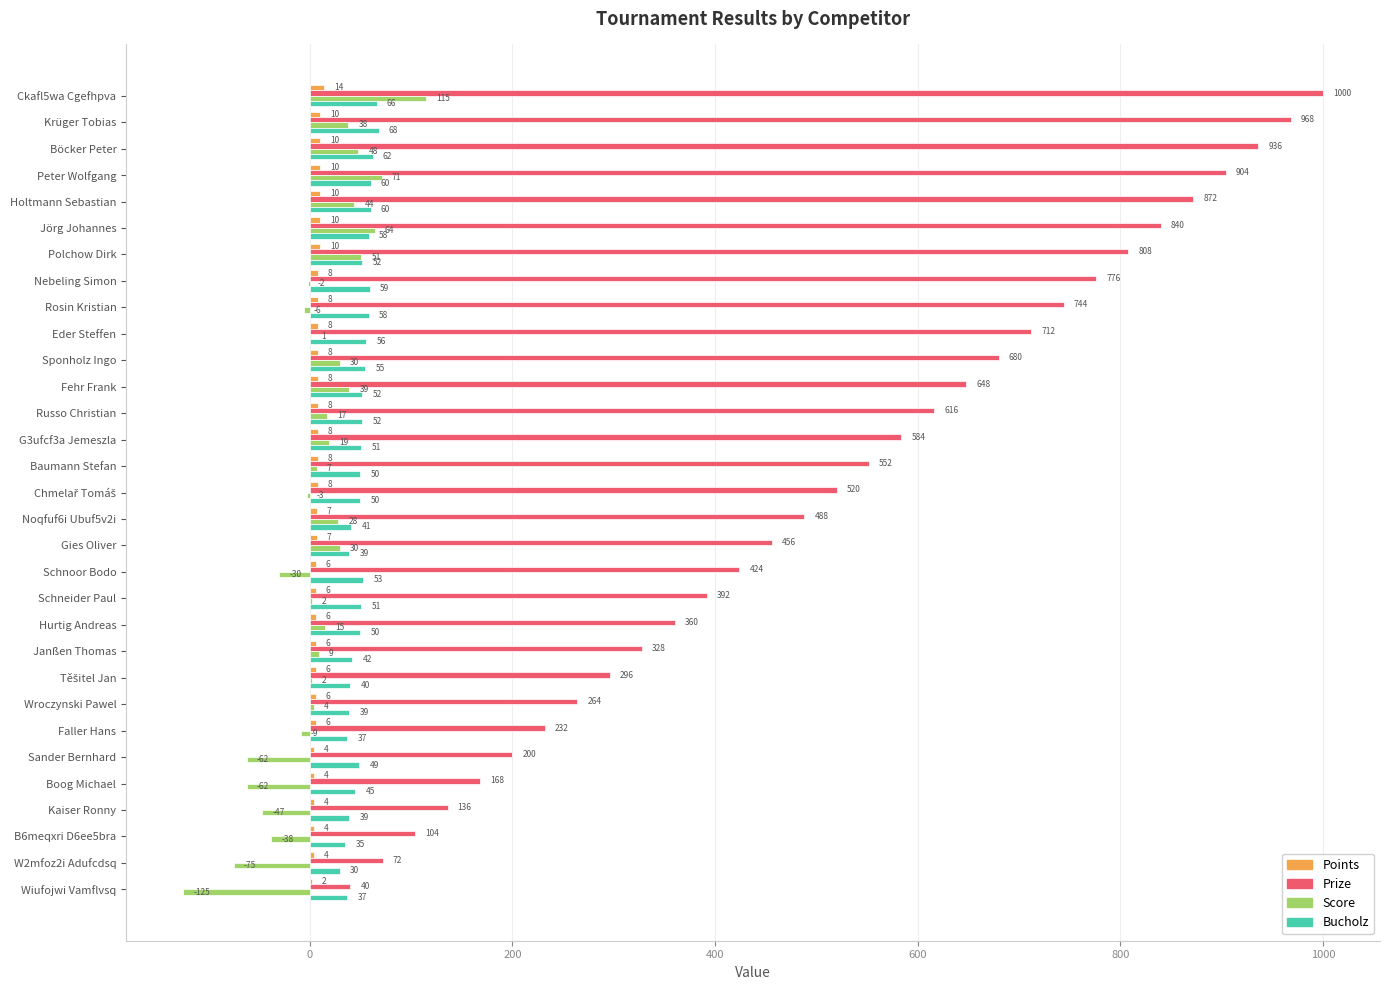

What is the sum of all Score values?

175